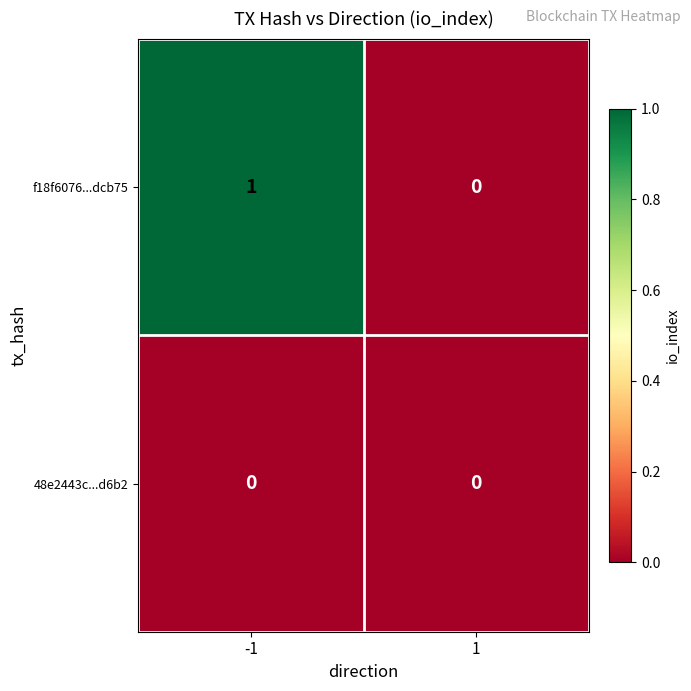

Between -1 and 1, which series saw the biggest shift?

f18f6076...dcb75